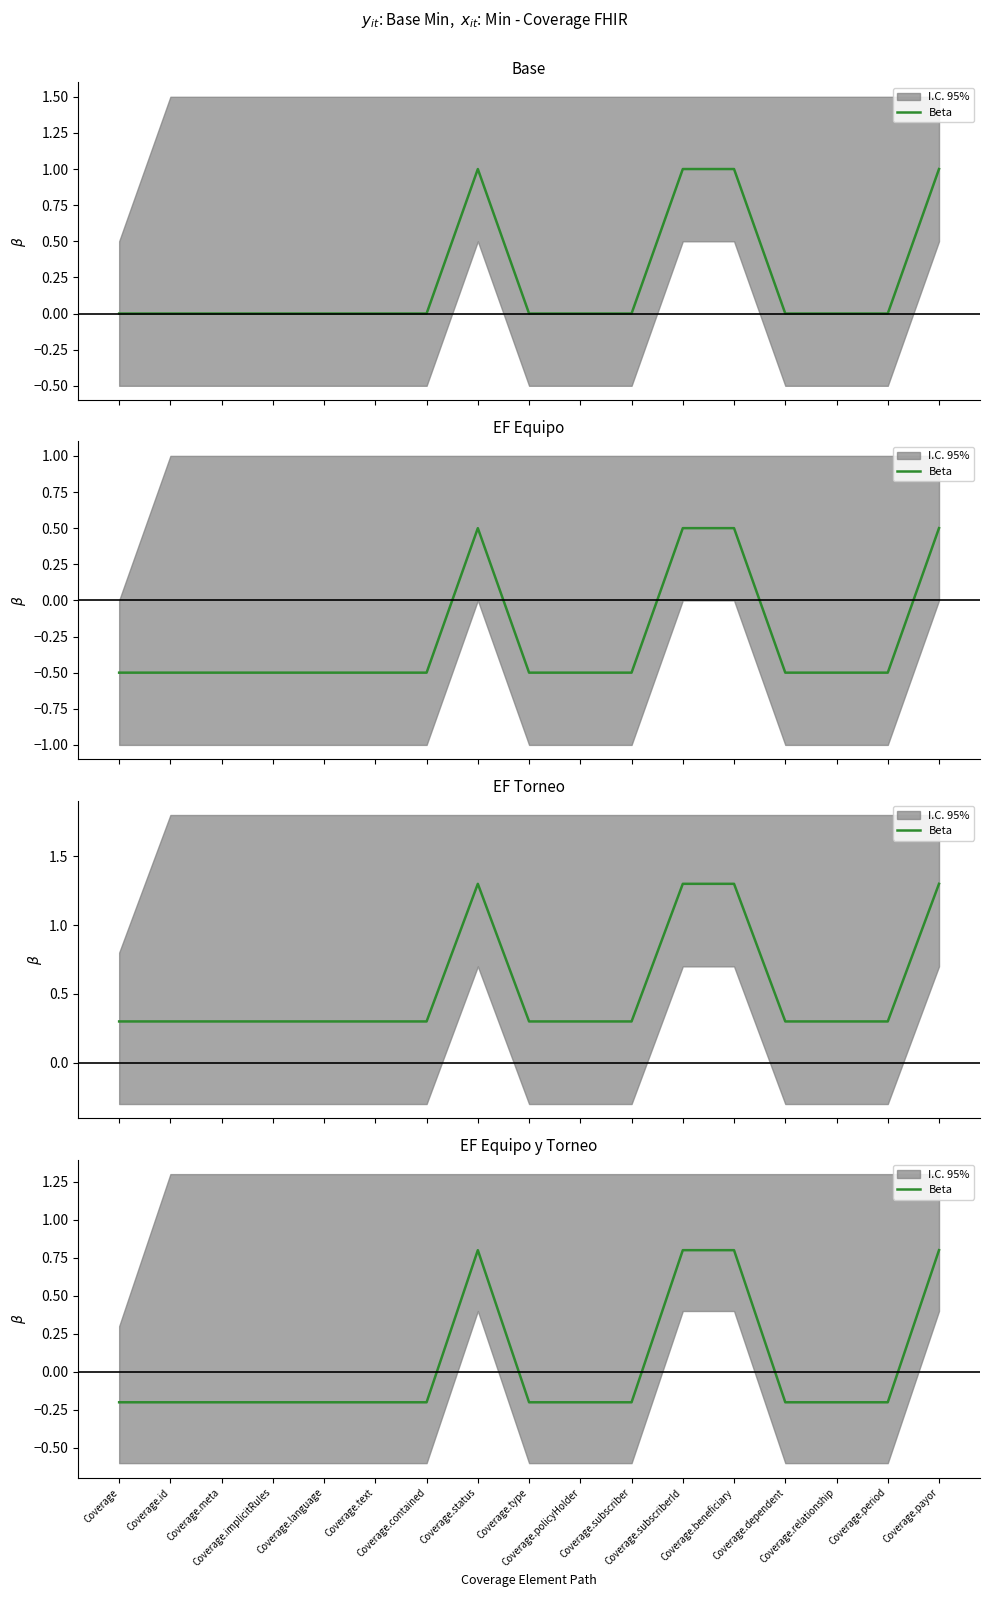

The value at Coverage.dependent is -0.3. True or false?

False